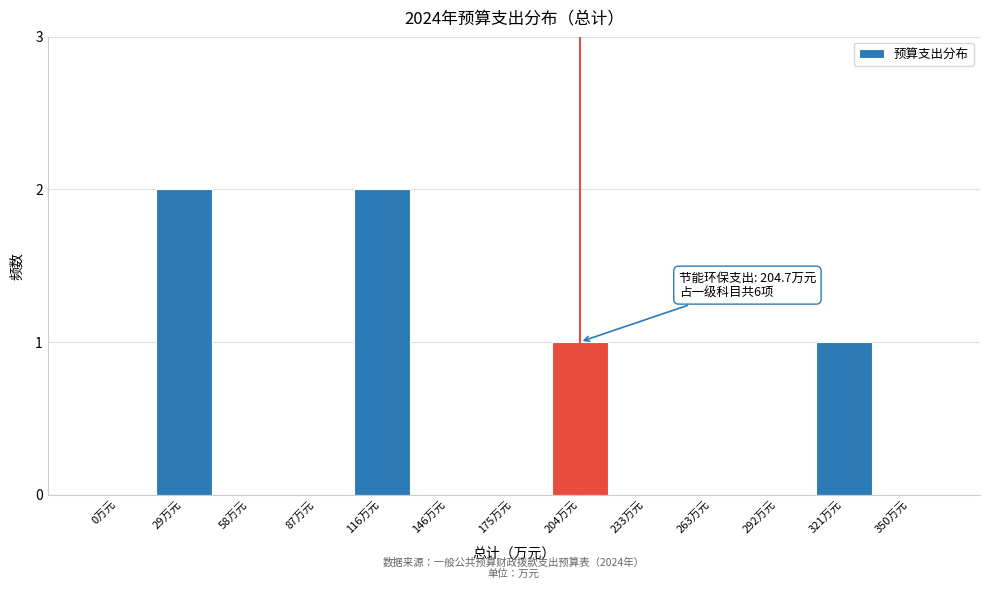

Reading left to right, transcribe all the data shown in this chart.

0万元=0	29万元=2	58万元=0	87万元=0	116万元=2	146万元=0	175万元=0	204万元=1	233万元=0	263万元=0	292万元=0	321万元=1	350万元=0